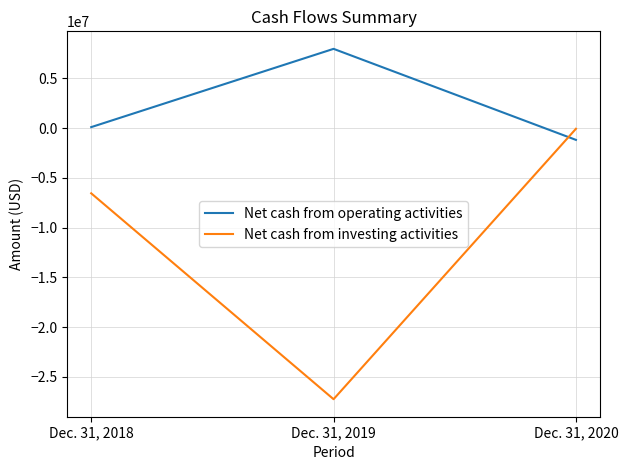

How many series are shown in this chart?

2